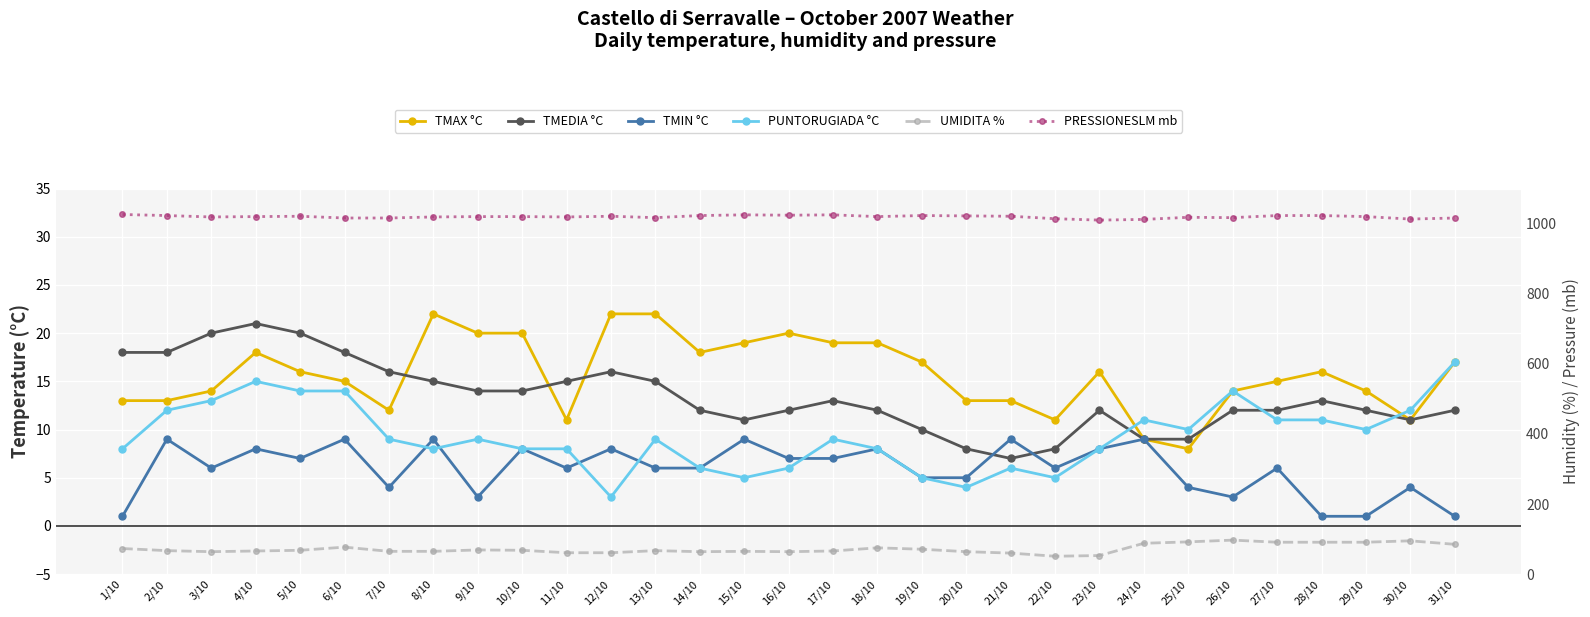

At which label is PRESSIONESLM mb closest to 1018?

25/10